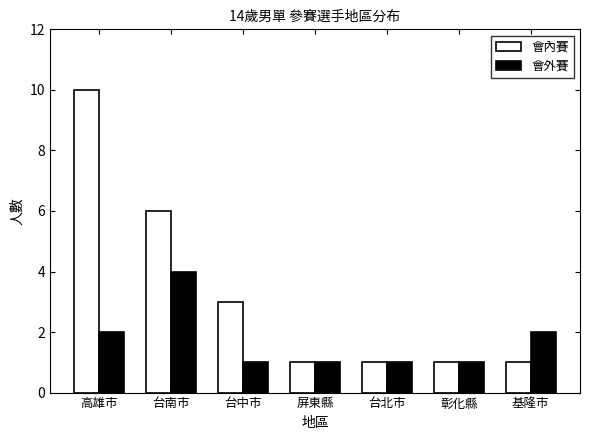

What position from the left is 高雄市?

1